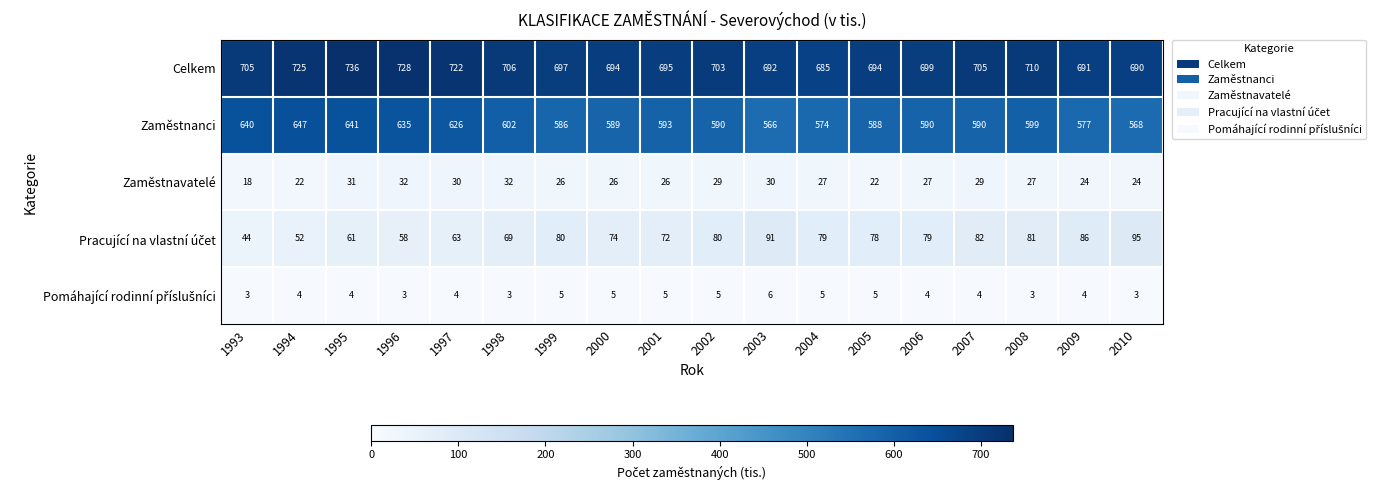

At which label does Zaměstnanci first exceed 590?

1993